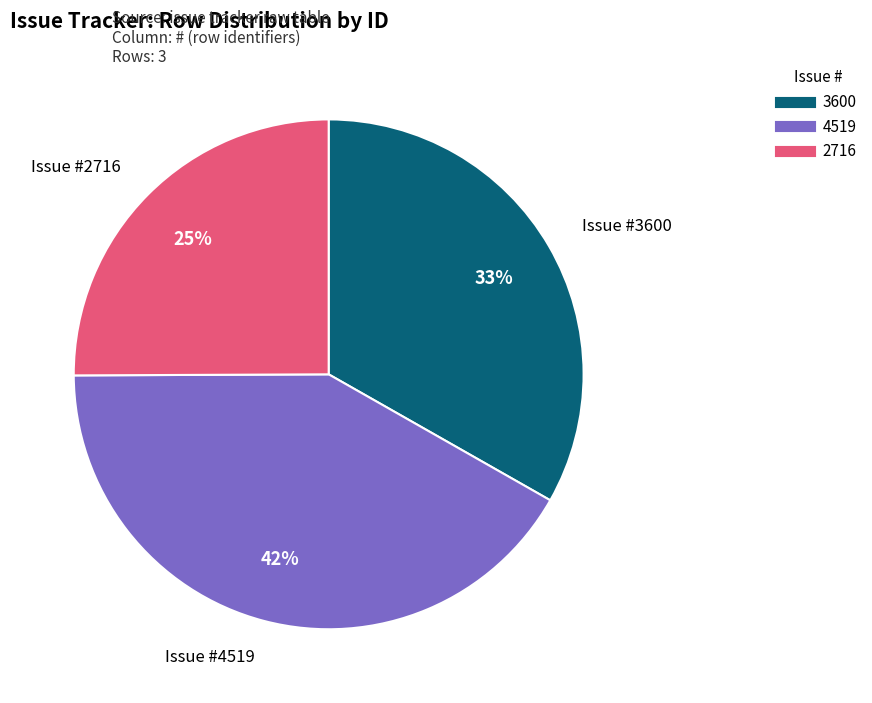

Combined, do 3600 and 4519 account for over 50%?

Yes